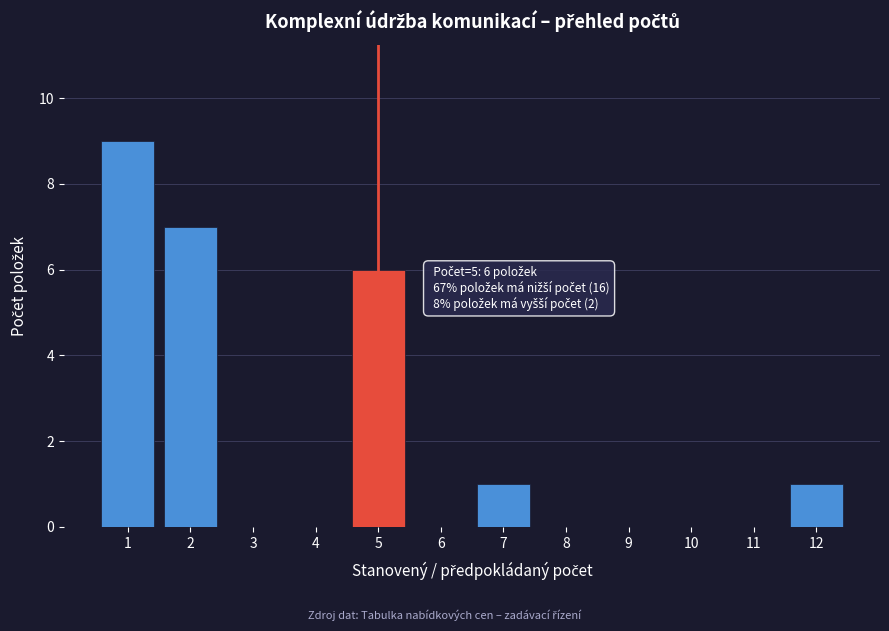

Reading left to right, list all the values displayed in this chart.

1=9	2=7	3=0	4=0	5=6	6=0	7=1	8=0	9=0	10=0	11=0	12=1